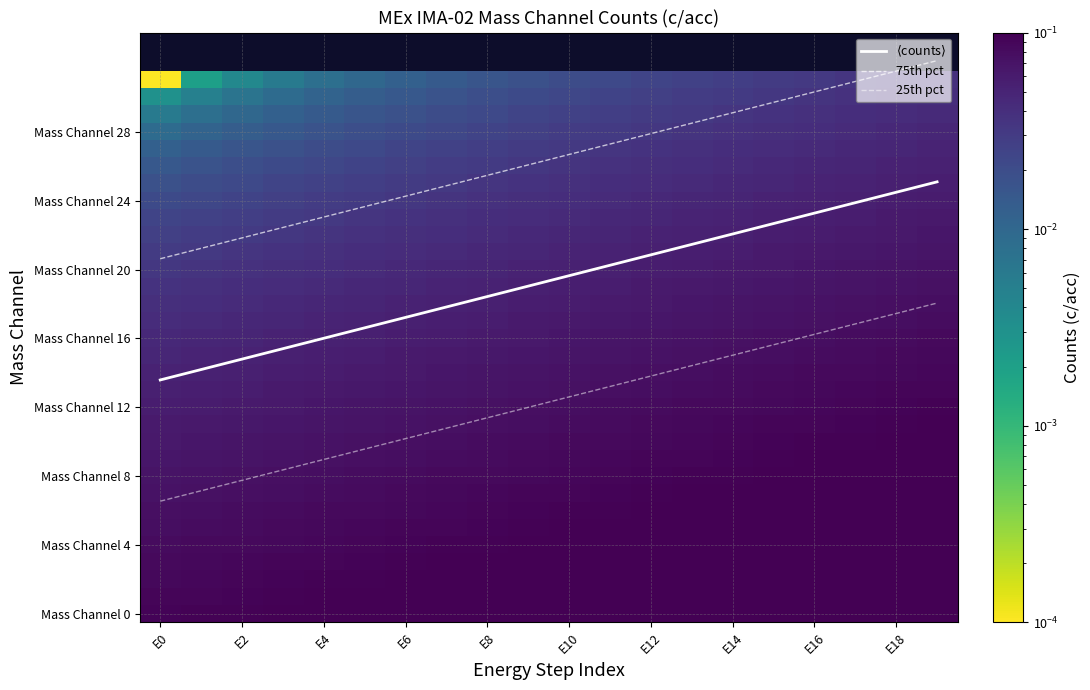

Which series has the largest range (max minus min)?

75th pct